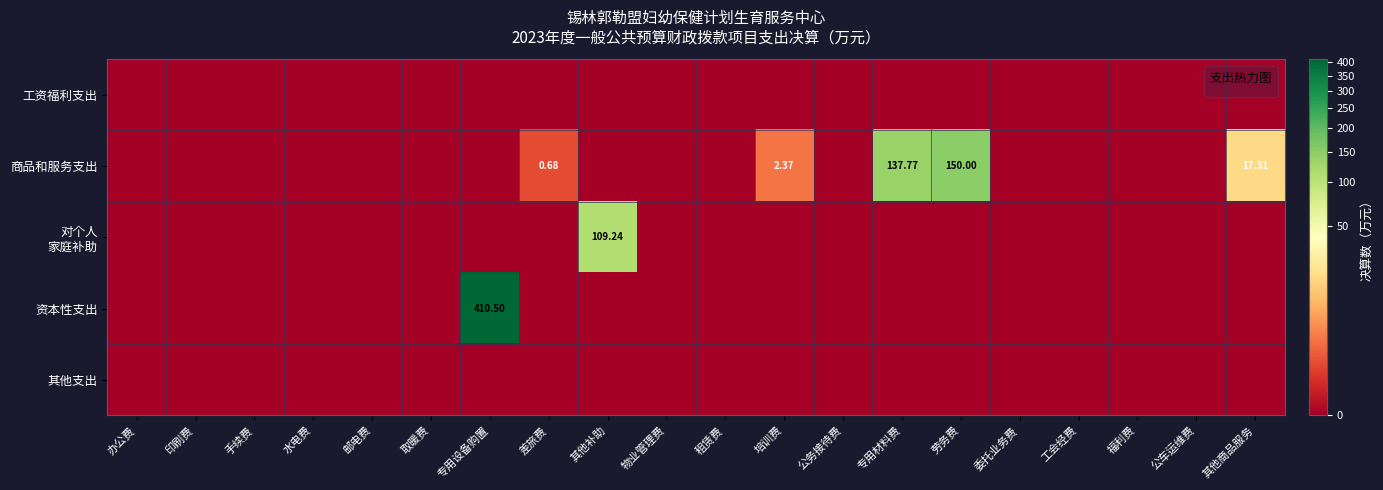

Which category has the lowest value in the 工资福利支出 series?

办公费